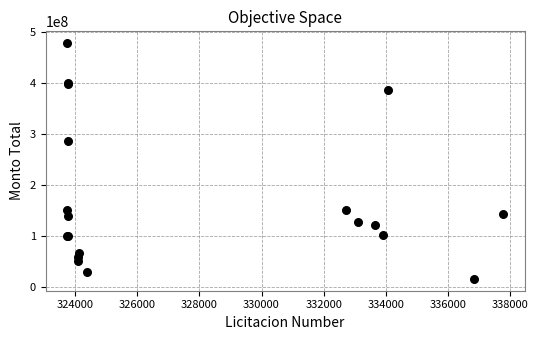

What Y value in the scatter plot is closest to 246195692?

285804000